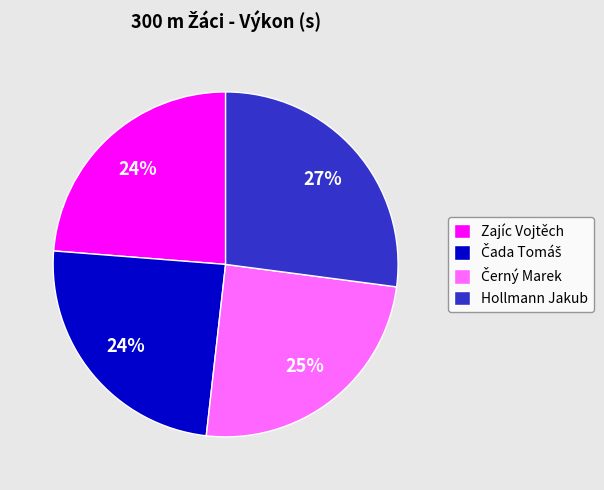

To the nearest percent, what is the average slice percentage?

25%